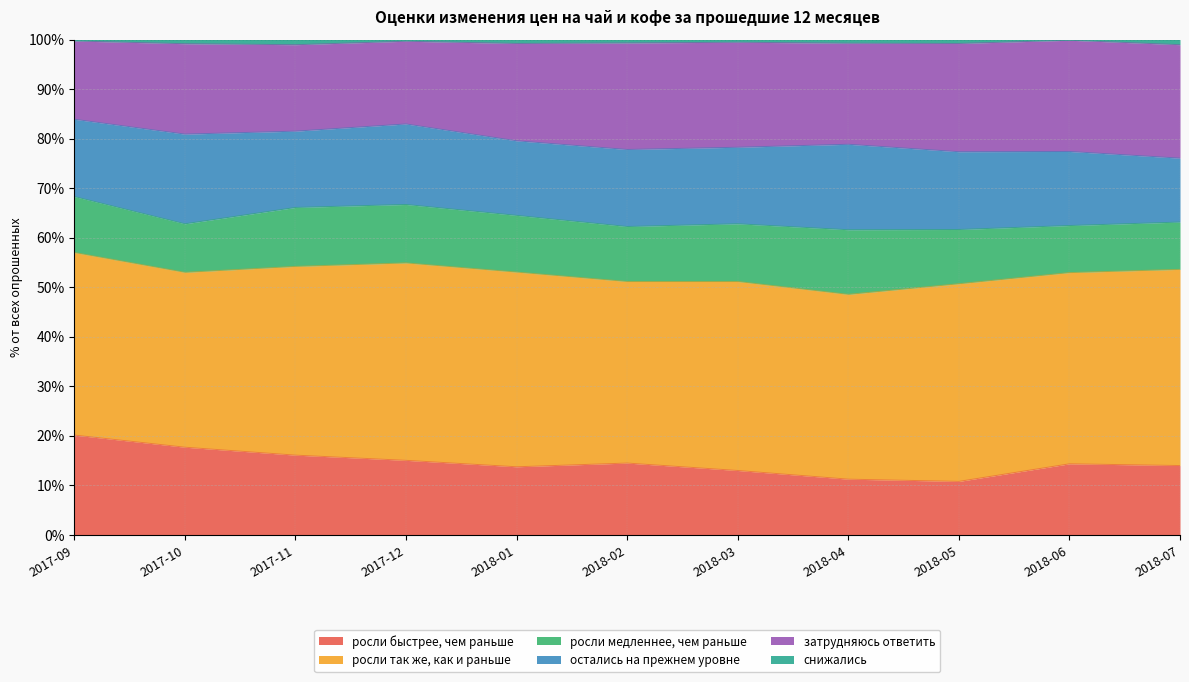

Rank the categories by снижались value from highest to lowest.

2018-06, 2017-09, 2017-12, 2018-03, 2018-02, 2018-04, 2018-05, 2018-01, 2017-10, 2017-11, 2018-07